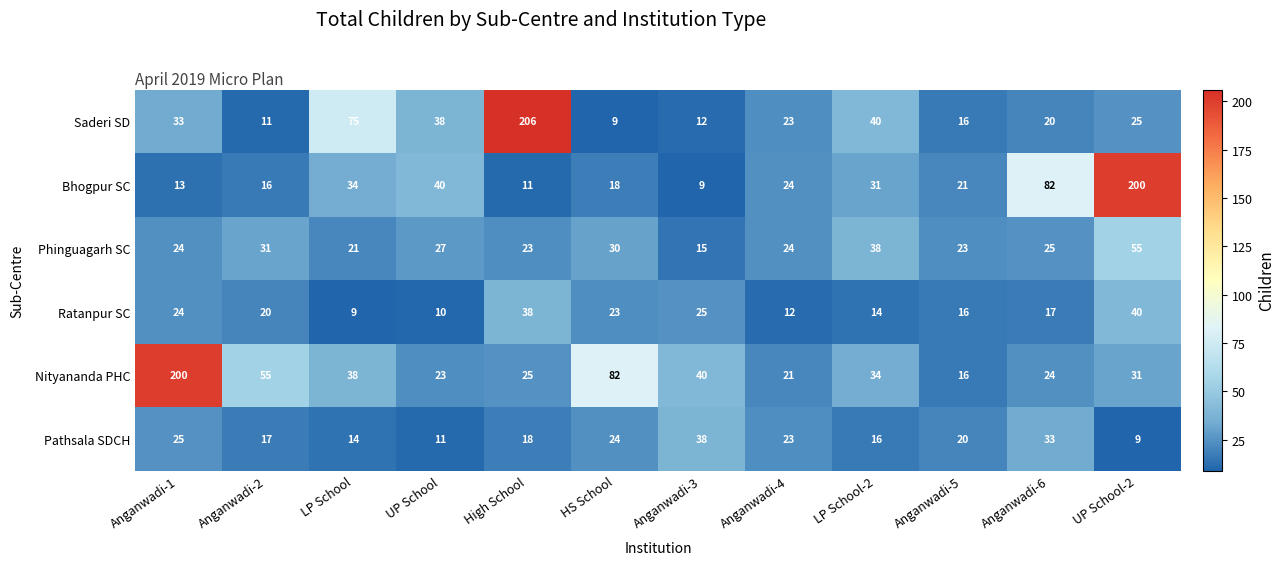

What is the total value across all series at UP School-2?

360